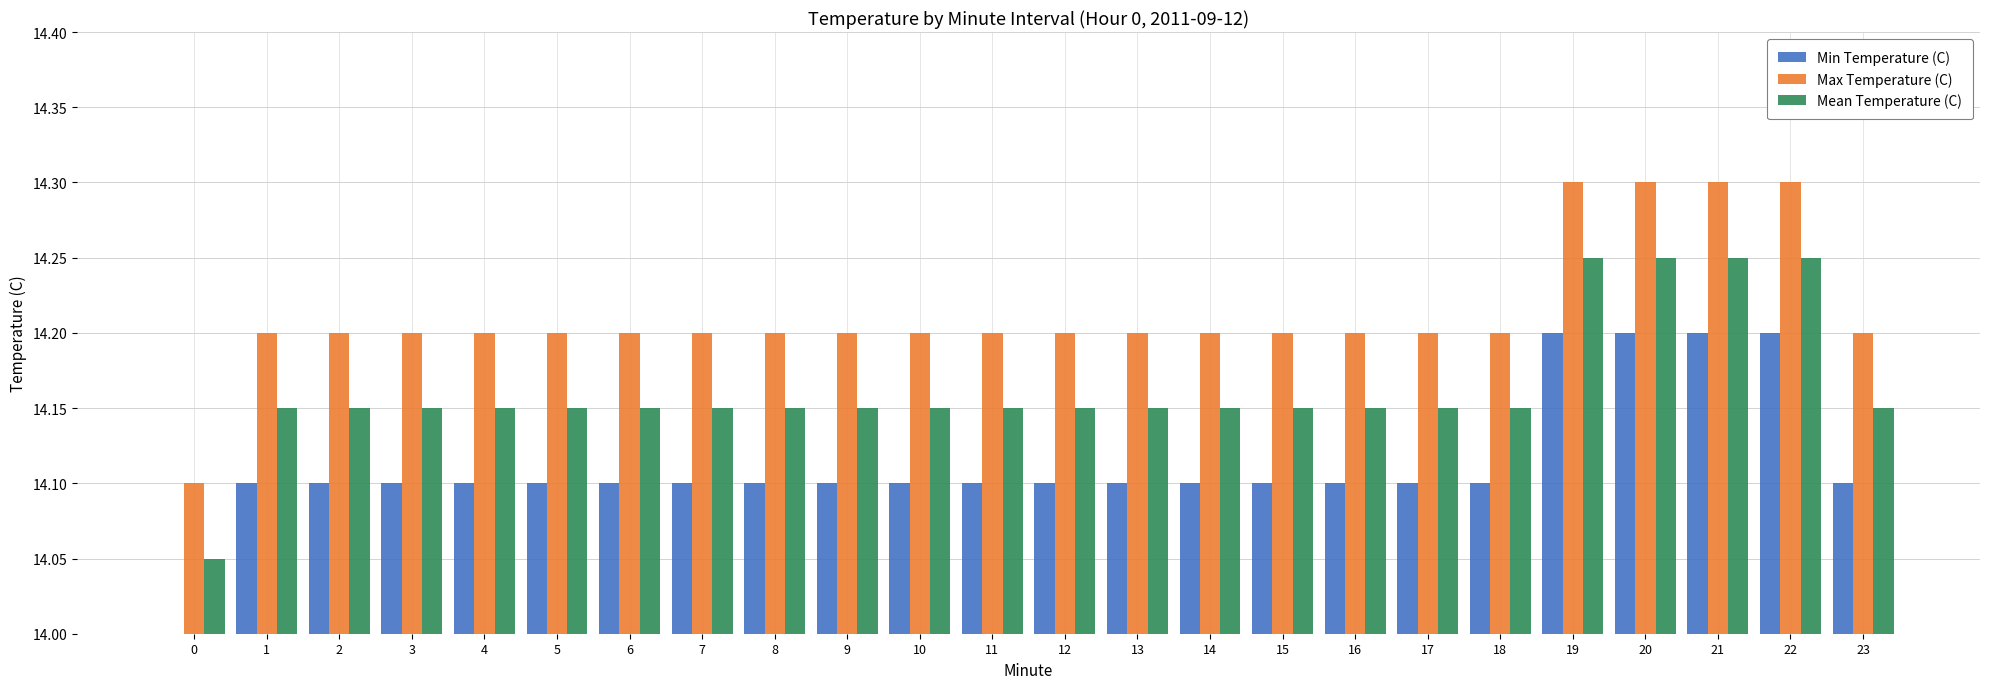

What is the spread (max minus min) of values at 16?

0.1